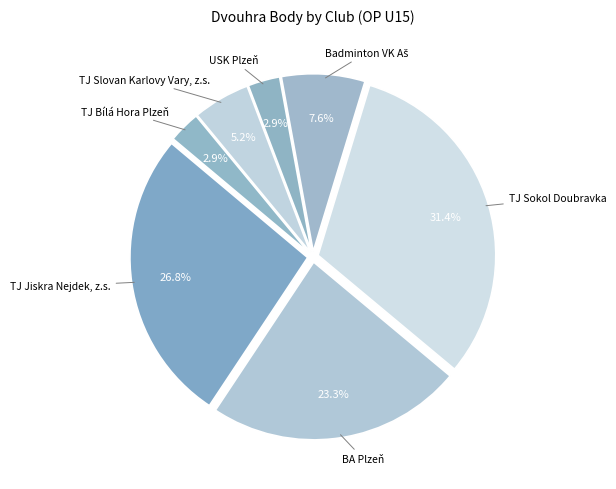

Count the number of slices in the pie.

7